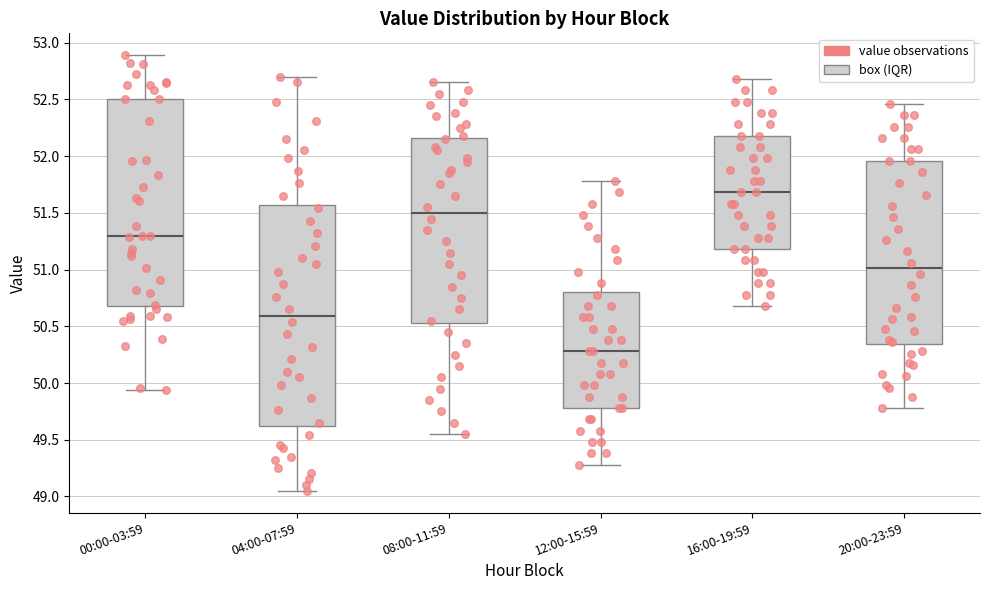

Reading left to right, read every box against the y-axis: the position of its median line, the range the box covers, and the ends of its whiskers. The values are not printed on the chart, so give them approximately, as read against the axis.

00:00-03:59: median 51.30, box 50.70 to 52.50, whiskers 49.95 to 52.90
04:00-07:59: median 50.60, box 49.60 to 51.55, whiskers 49.05 to 52.70
08:00-11:59: median 51.50, box 50.55 to 52.15, whiskers 49.55 to 52.65
12:00-15:59: median 50.30, box 49.80 to 50.80, whiskers 49.30 to 51.80
16:00-19:59: median 51.70, box 51.20 to 52.20, whiskers 50.70 to 52.70
20:00-23:59: median 51.00, box 50.35 to 51.95, whiskers 49.80 to 52.45